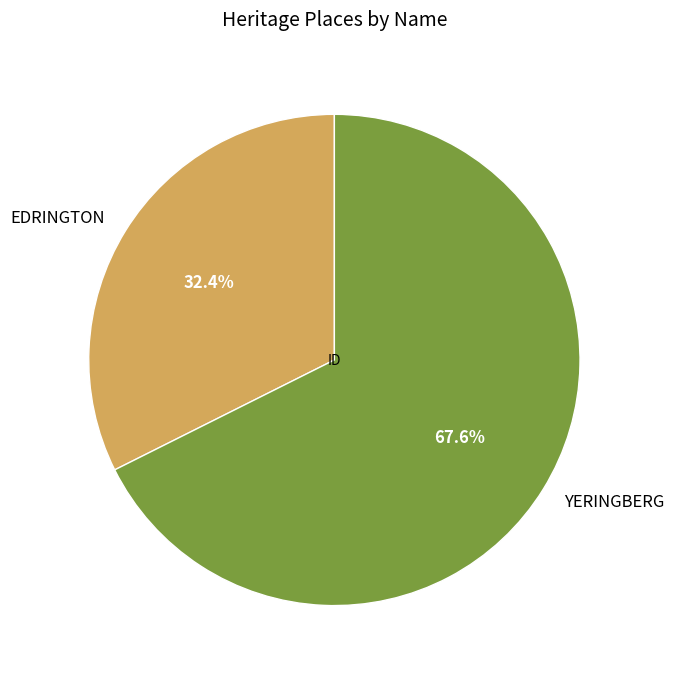

Approximately how many times larger is the value at YERINGBERG compared to EDRINGTON?

2.1